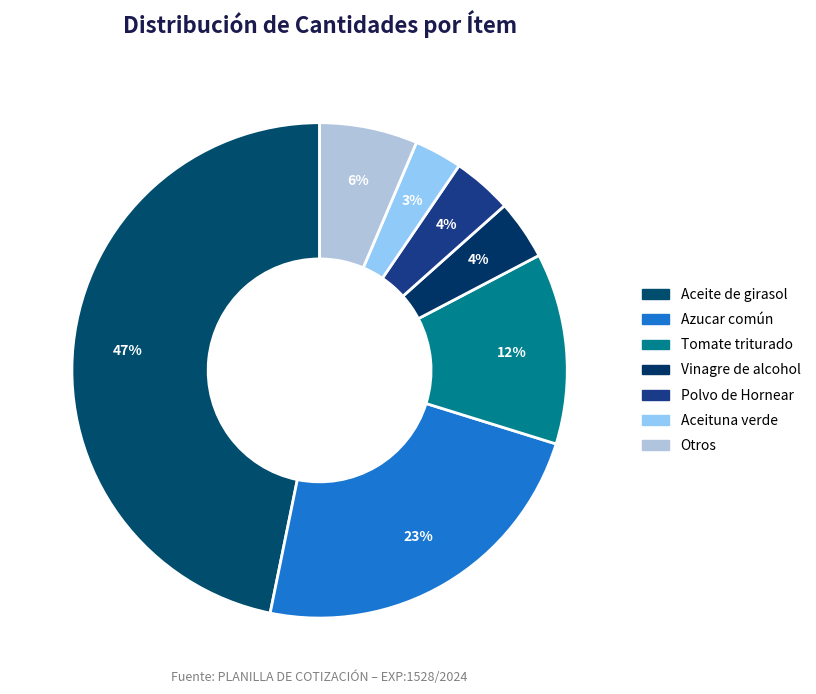

How many segments does this pie chart have?

7